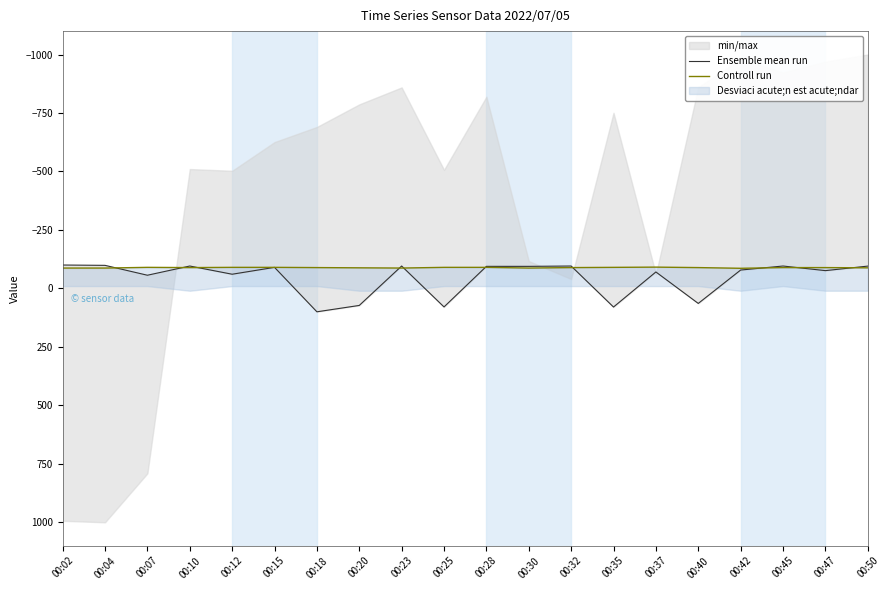

Which category has the highest value in the Controll run series?

00:42